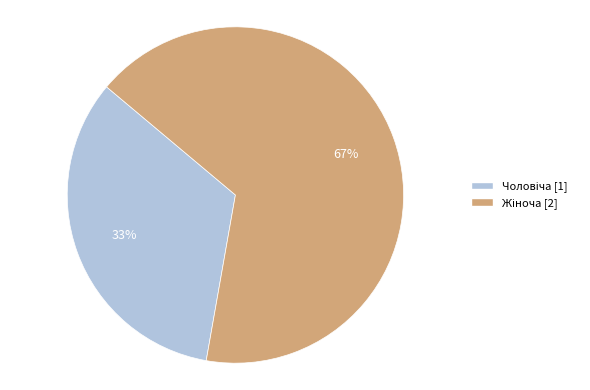

Is there any slice that represents more than half of the pie?

Yes